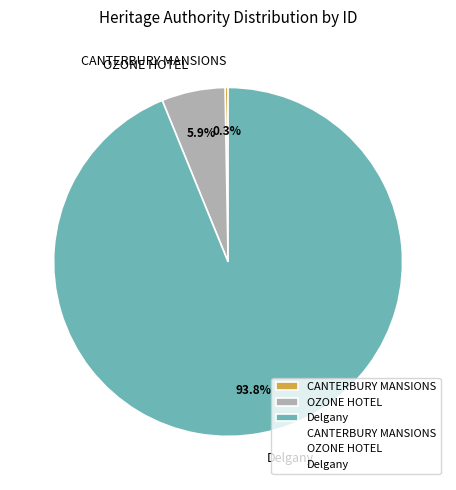

Approximately how many times larger is the value at Delgany compared to OZONE HOTEL?

15.9